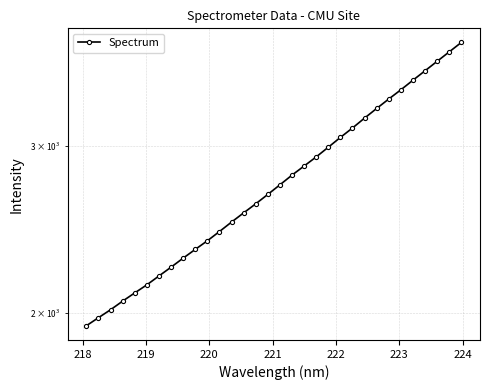

Is this an area chart (filled region under the line)?

No